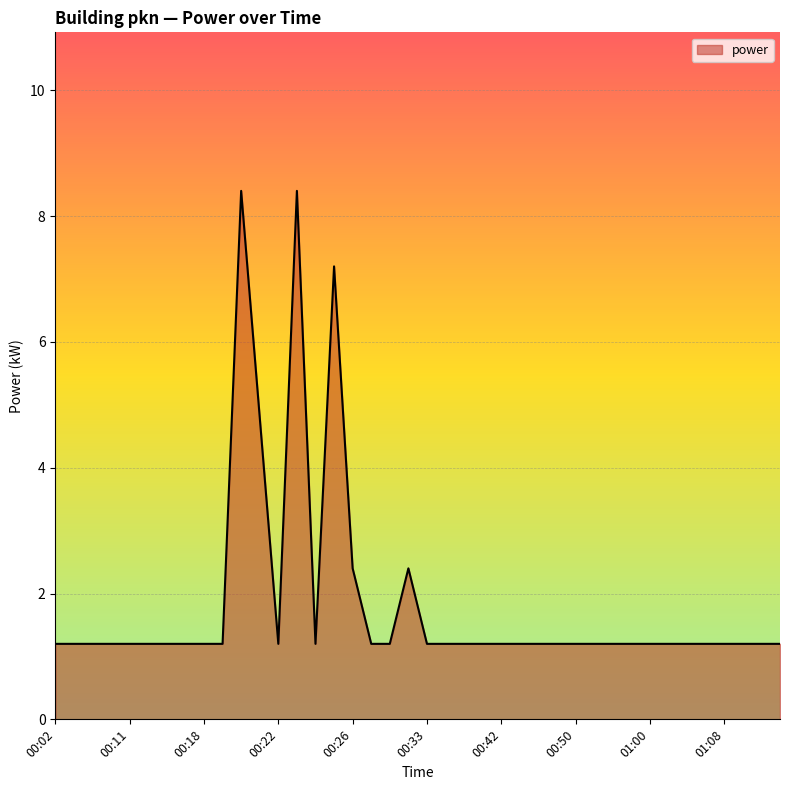

Reading right to left, extract all data points from this chart.

1.2	1.2	1.2	1.2	1.2	1.2	1.2	1.2	1.2	1.2	1.2	1.2	1.2	1.2	1.2	1.2	1.2	1.2	1.2	1.2	2.4	1.2	1.2	2.4	7.2	1.2	8.4	1.2	4.8	8.4	1.2	1.2	1.2	1.2	1.2	1.2	1.2	1.2	1.2	1.2